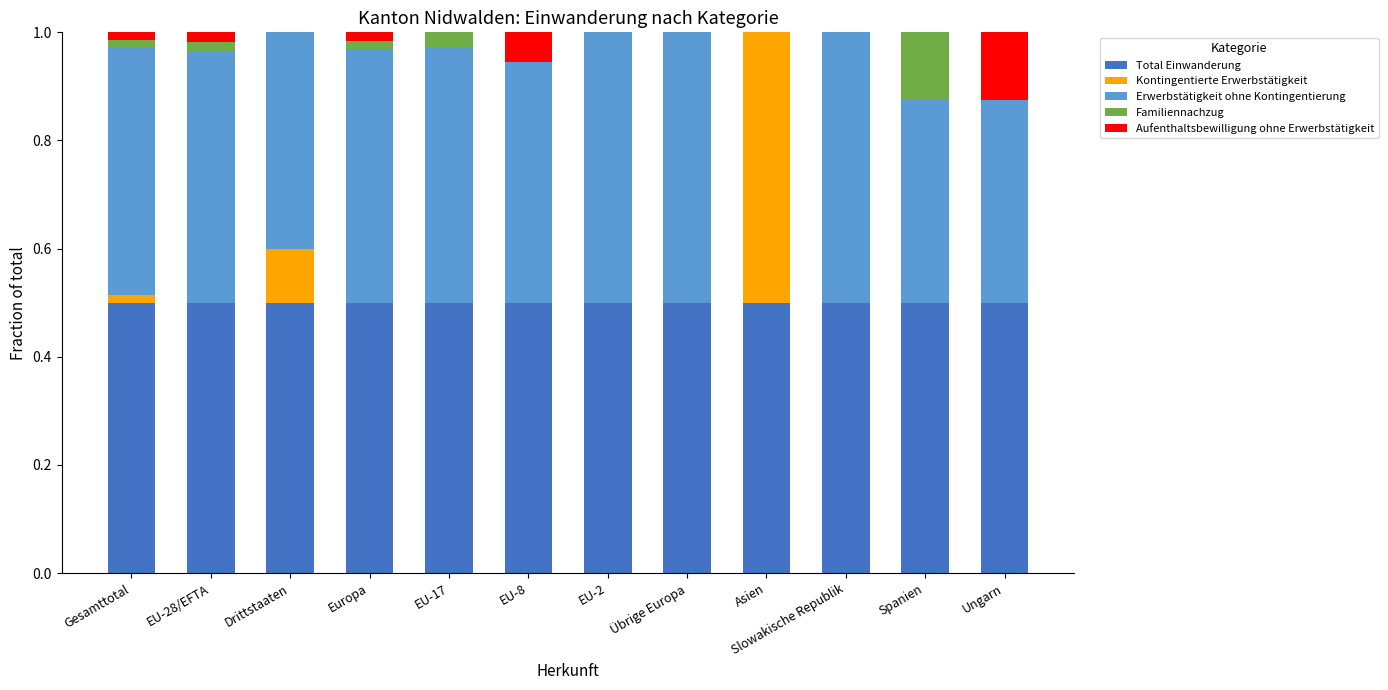

Is it true that Total Einwanderung equals 0.3 at EU-2?

False